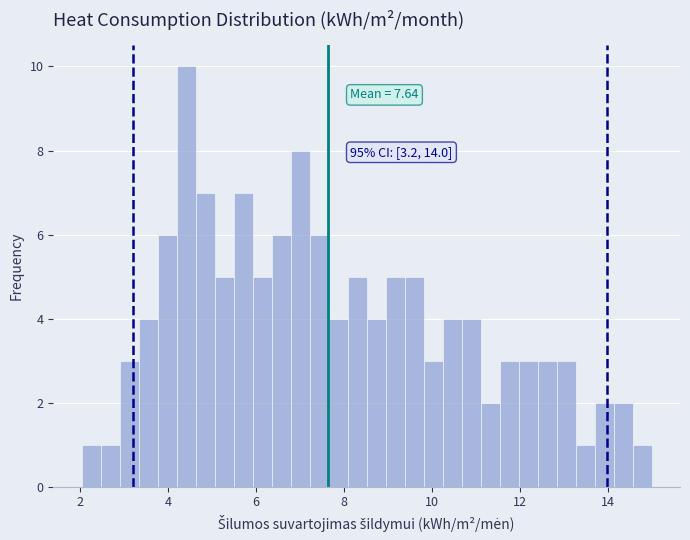

Around what value on the x-axis is the tallest bar? Give the approximate position of its centre, as read against the axis.

4.4